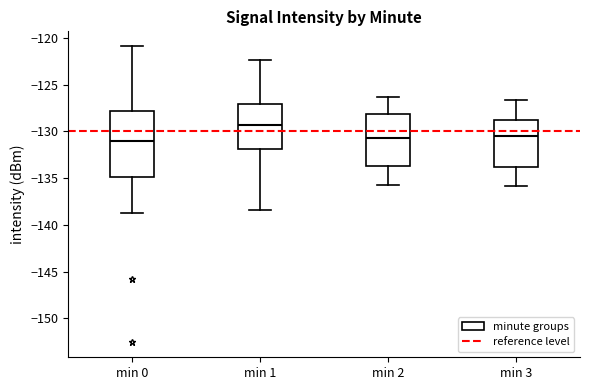

Reading left to right, transcribe this box plot: for each box, give where its median line is, the range the box spans, and where its two whiskers end, as read against the y-axis. The values are not printed on the chart, so give them approximately, as read against the axis.

min 0: median -131.0, box -135.0 to -128.0, whiskers -138.5 to -121.0
min 1: median -129.5, box -132.0 to -127.0, whiskers -138.5 to -122.5
min 2: median -130.5, box -133.5 to -128.0, whiskers -135.5 to -126.5
min 3: median -130.5, box -134.0 to -129.0, whiskers -136.0 to -126.5